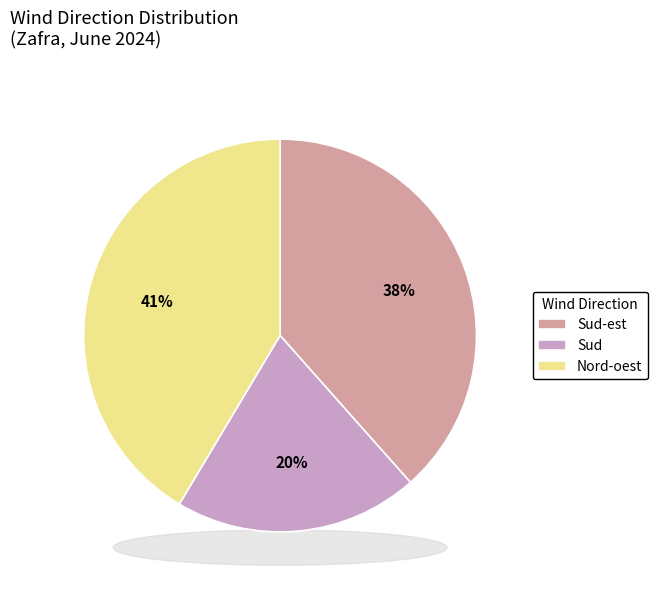

Is it true that Sud-est is 1% of the pie?

False